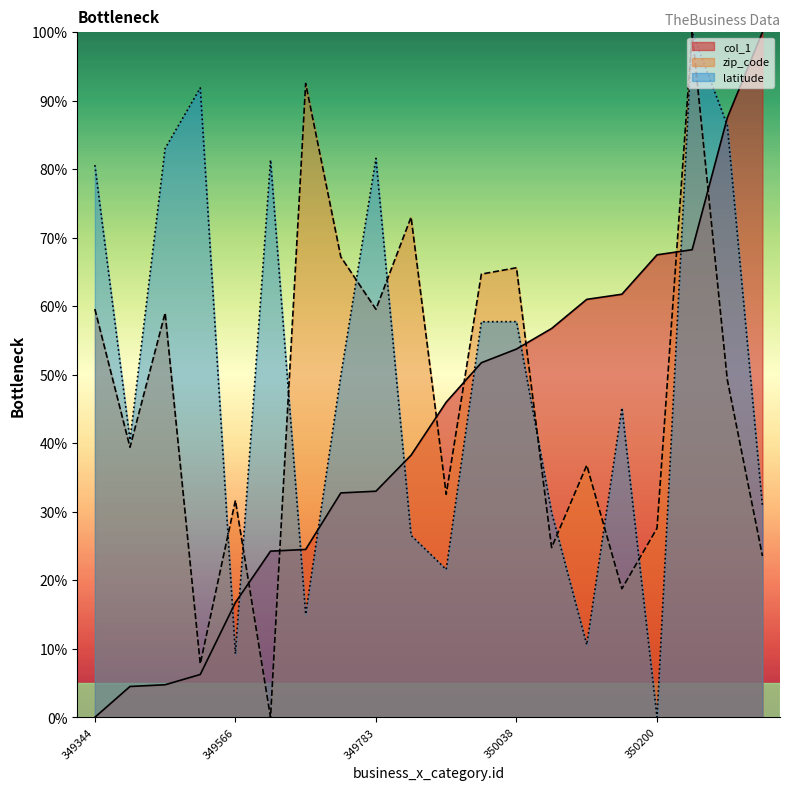

How many series are shown in this chart?

3